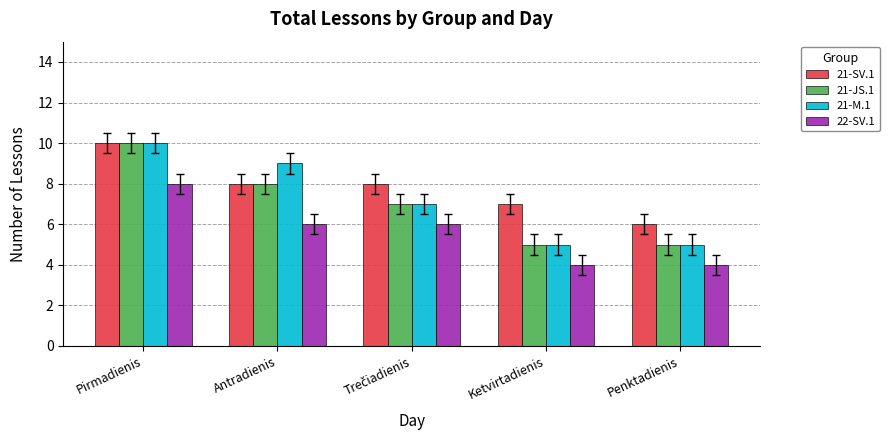

At which label does 21-M.1 first exceed 7?

Pirmadienis